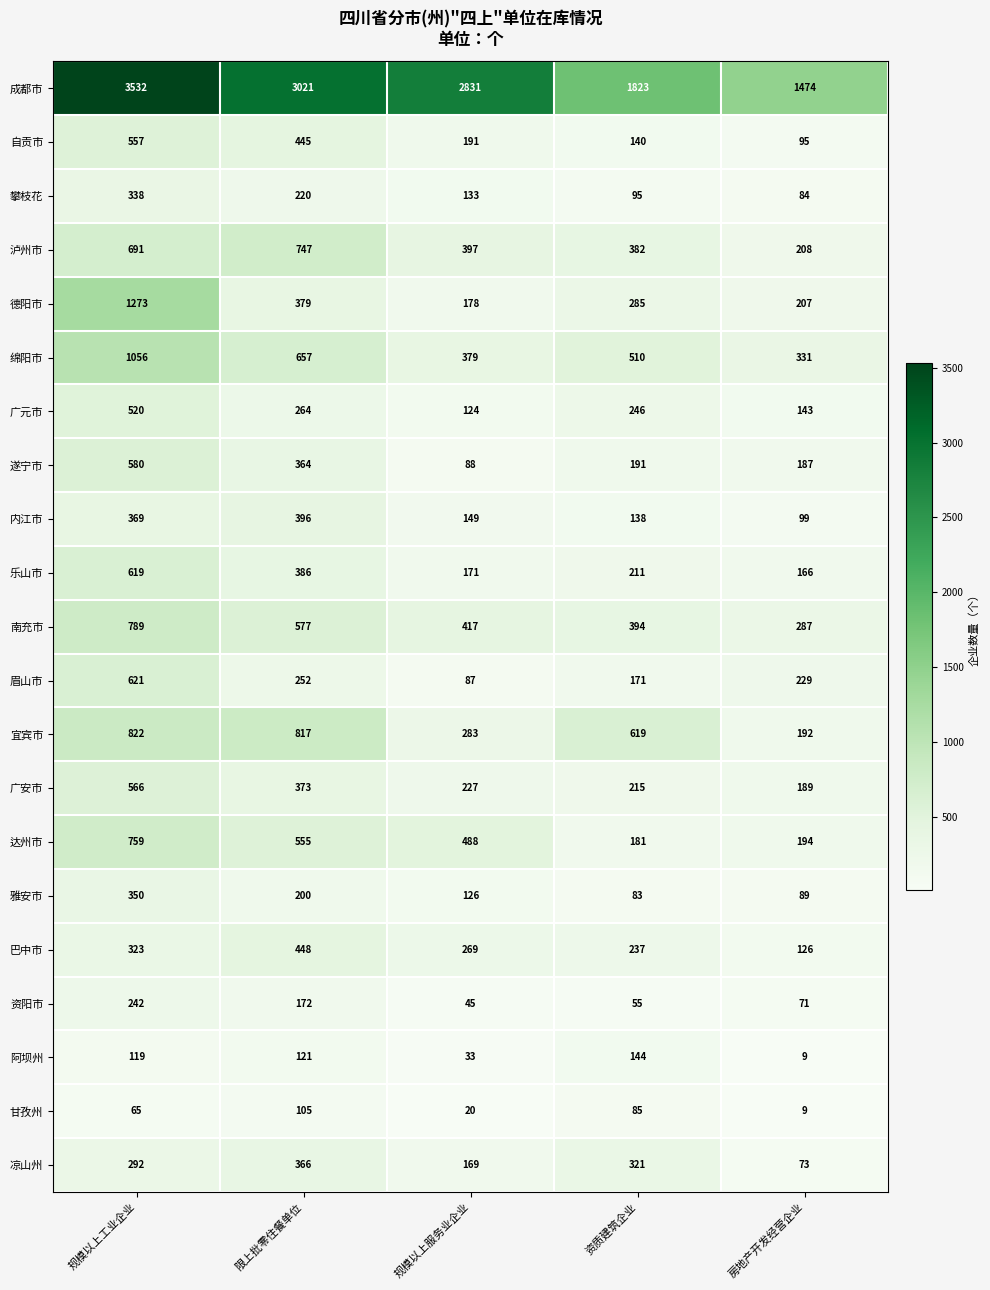

The 甘孜州 series shows 65 at 规模以上工业企业. True or false?

True